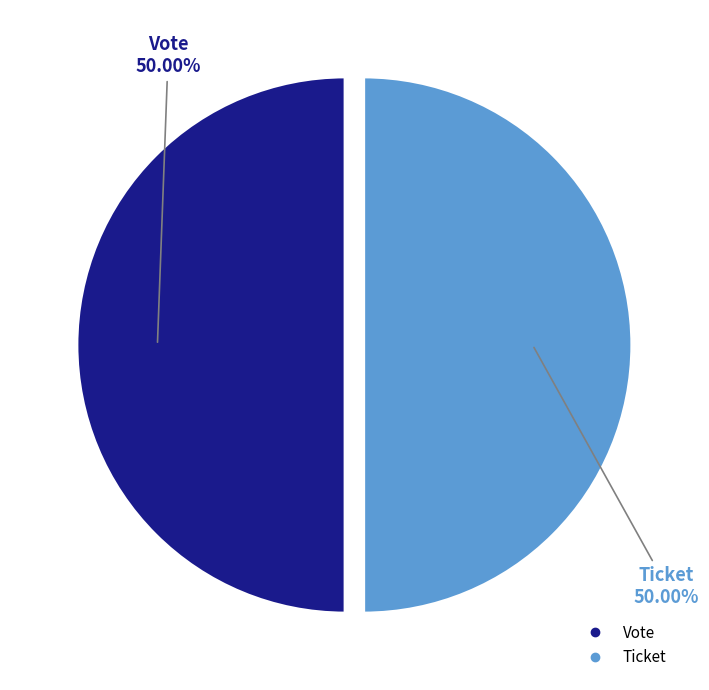

Which slice is the largest?

Vote (io_index=1)